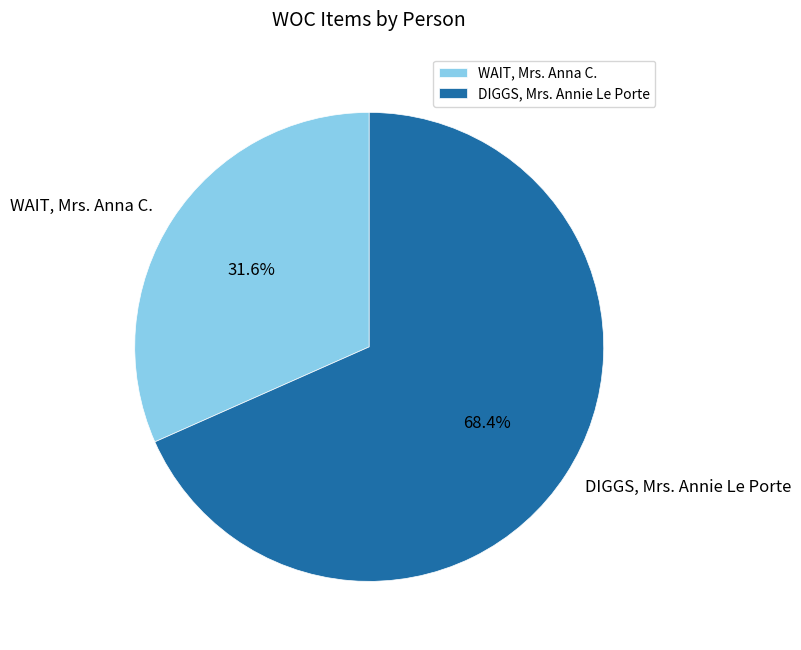

Rank the categories by value from highest to lowest.

DIGGS, Mrs. Annie Le Porte, WAIT, Mrs. Anna C.